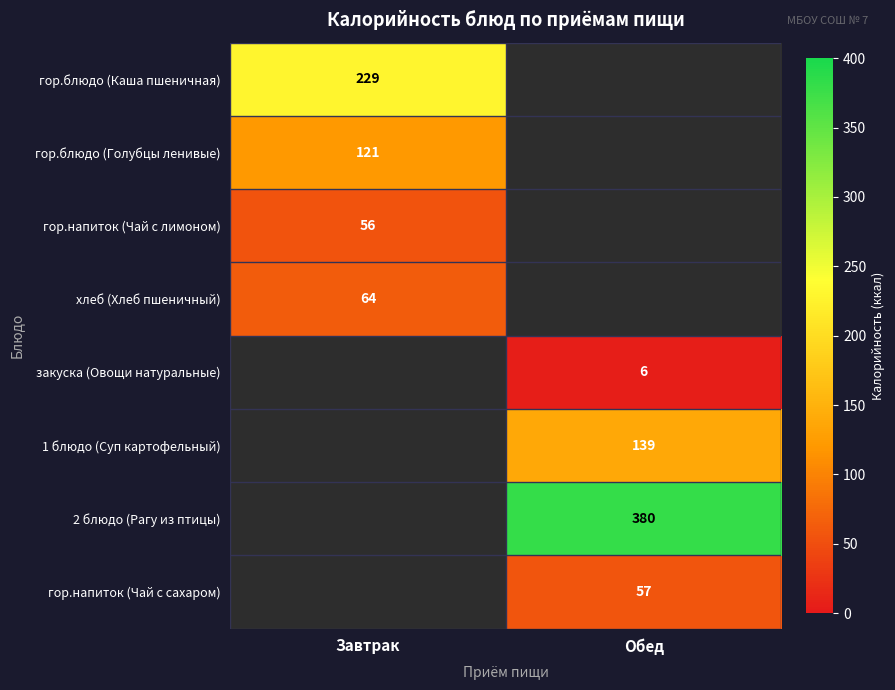

Is it true that гор.напиток (Чай с лимоном) equals 56 at Завтрак?

True